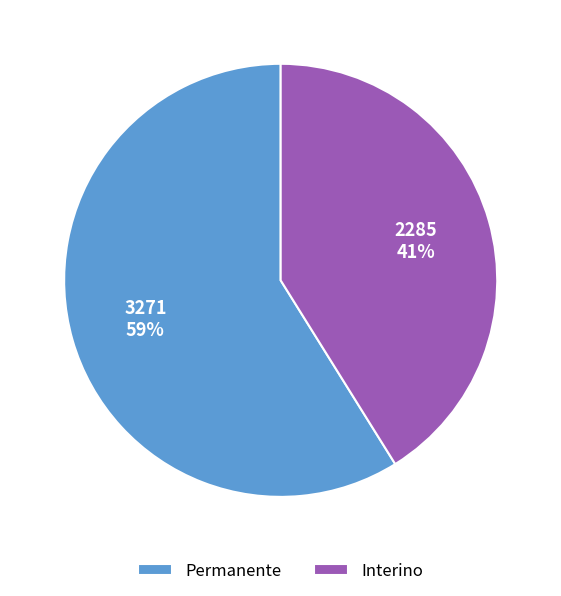

To the nearest percent, what is the difference between the largest and smallest slice percentages?

18%